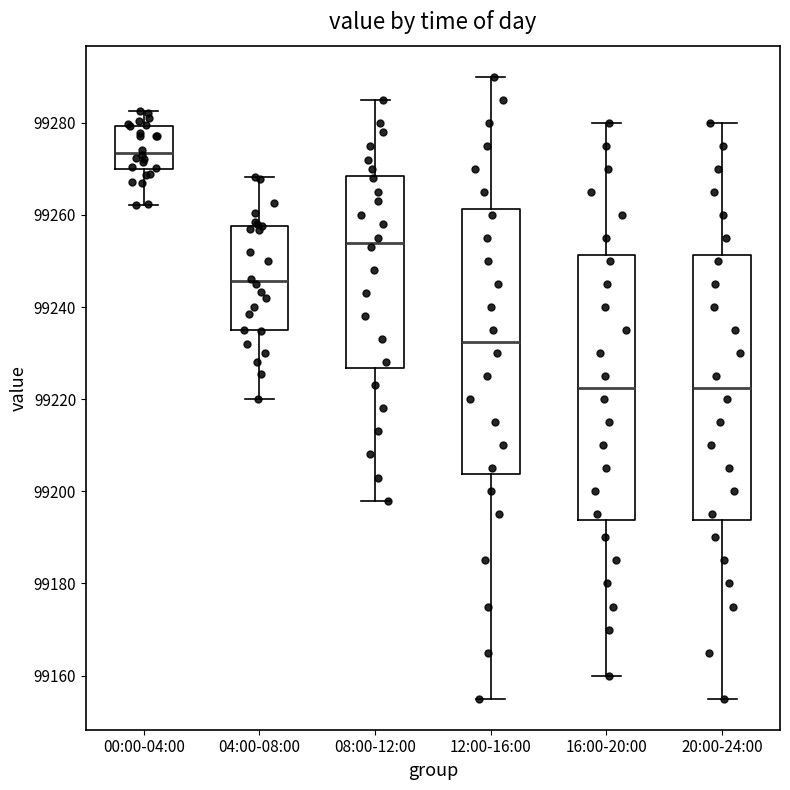

Where is the upper edge of the box for 20:00-24:00 on the y-axis? The values are not printed on the chart, so give them approximately, as read against the axis.

99252